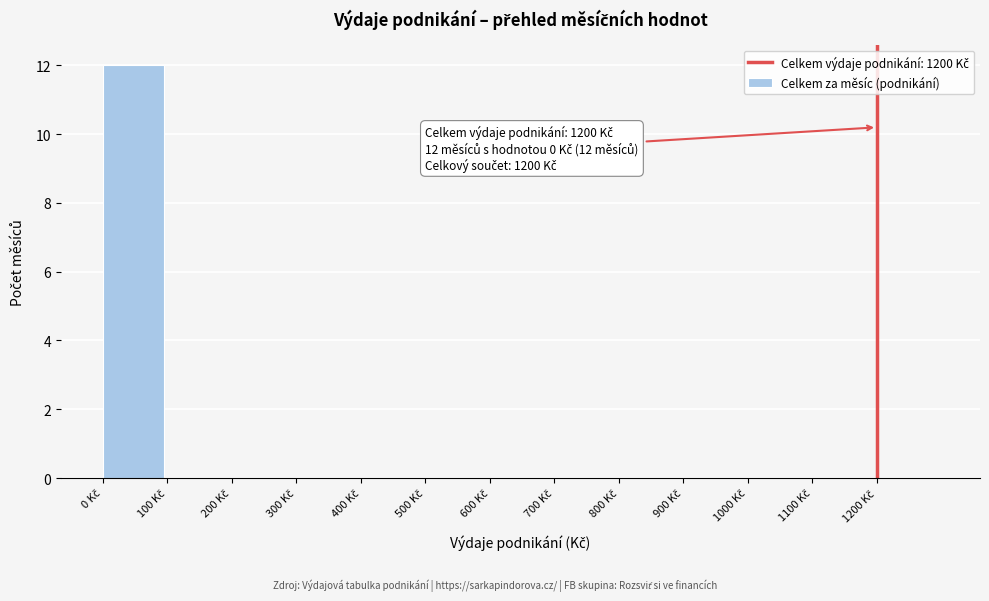

Which range on the x-axis has the tallest bar?

0 to 100